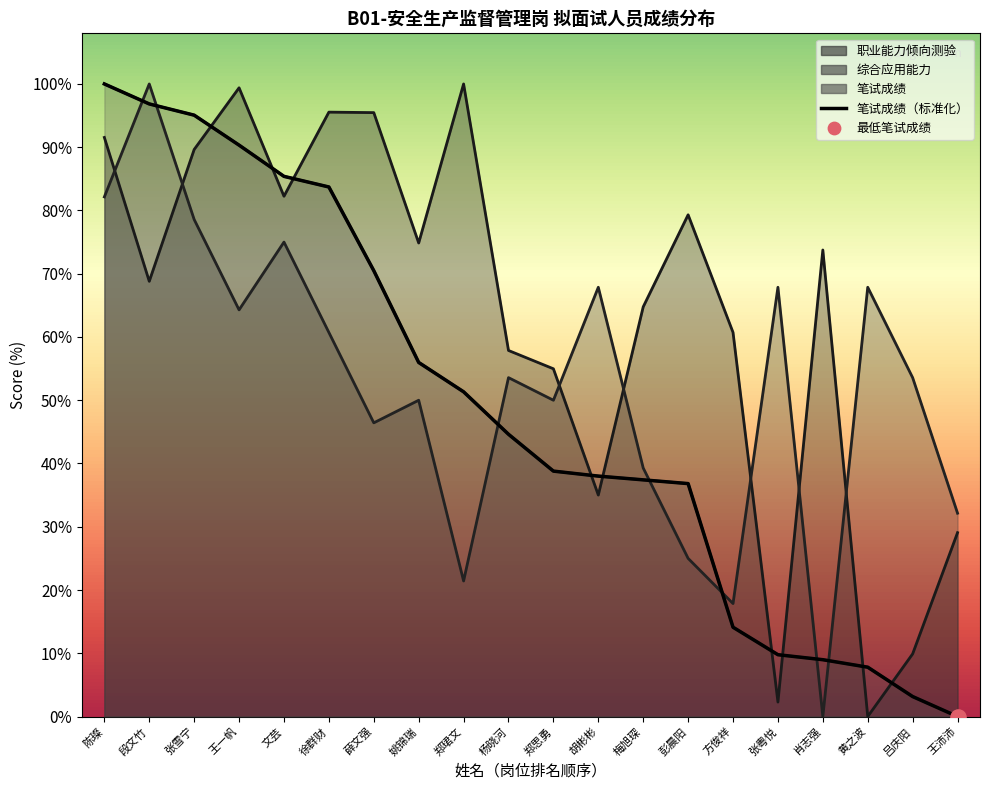

Which series contains the lowest Y value?

职业能力倾向测验